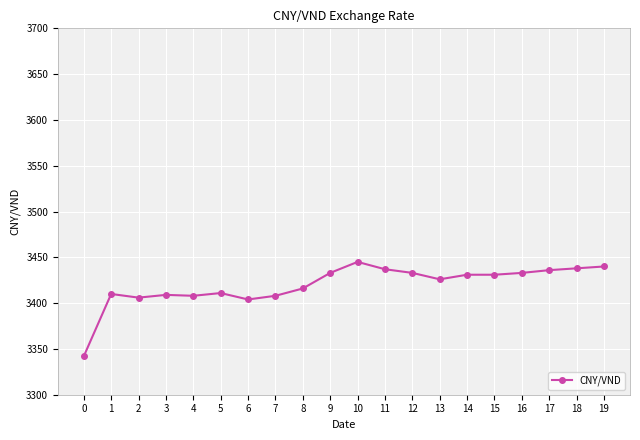

The value at 17 is 3436. True or false?

True